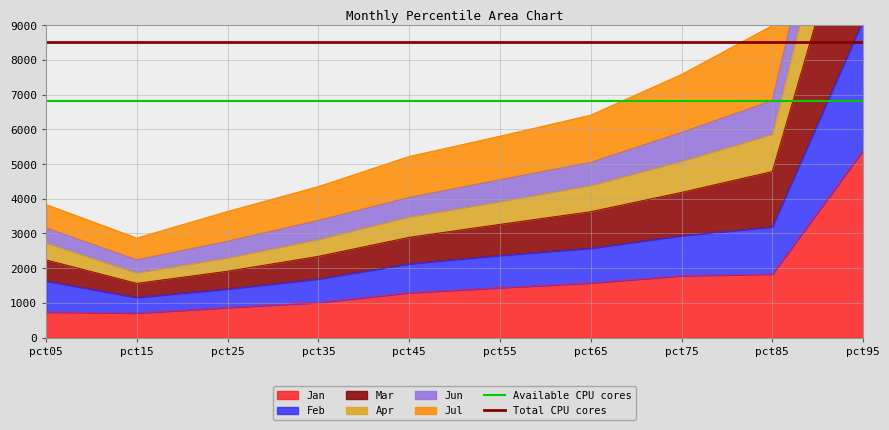

Where is Available CPU cores nearest to the value 6800?

pct05